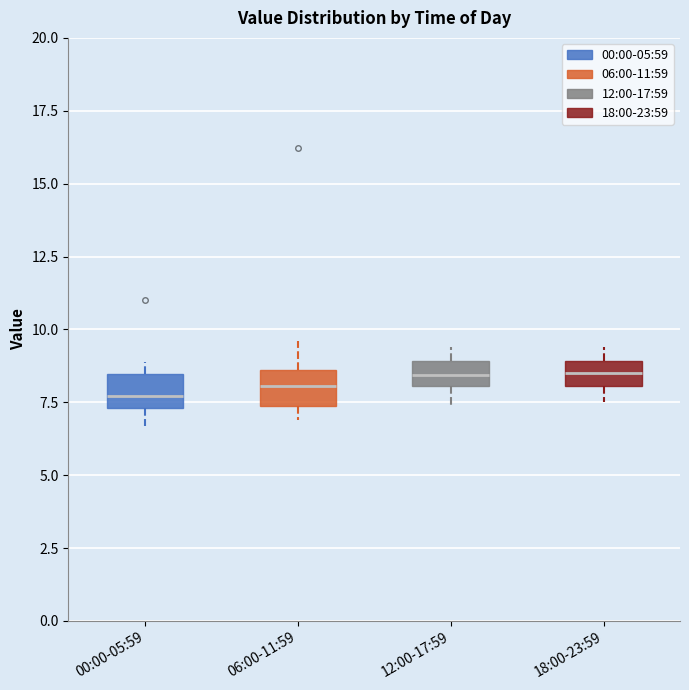

Reading left to right, read every box against the y-axis: the position of its median line, the range the box covers, and the ends of its whiskers. The values are not printed on the chart, so give them approximately, as read against the axis.

00:00-05:59: median 7.5 (inside the box), box 7.5 to 8.5, whiskers 6.5 to 9.0
06:00-11:59: median 8.0, box 7.5 to 8.5, whiskers 7.0 to 9.5
12:00-17:59: median 8.5, box 8.0 to 9.0, whiskers 7.5 to 9.5
18:00-23:59: median 8.5, box 8.0 to 9.0, whiskers 7.5 to 9.5